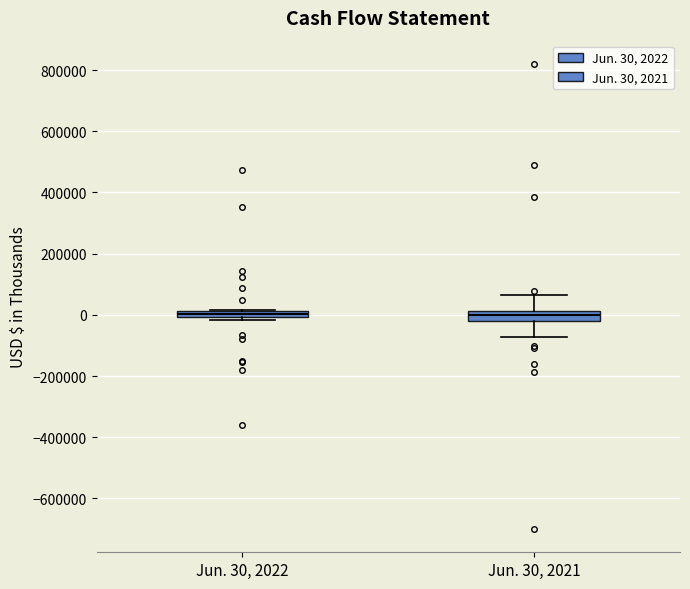

Where is the upper edge of the box for Jun. 30, 2021 on the y-axis? The values are not printed on the chart, so give them approximately, as read against the axis.

20000